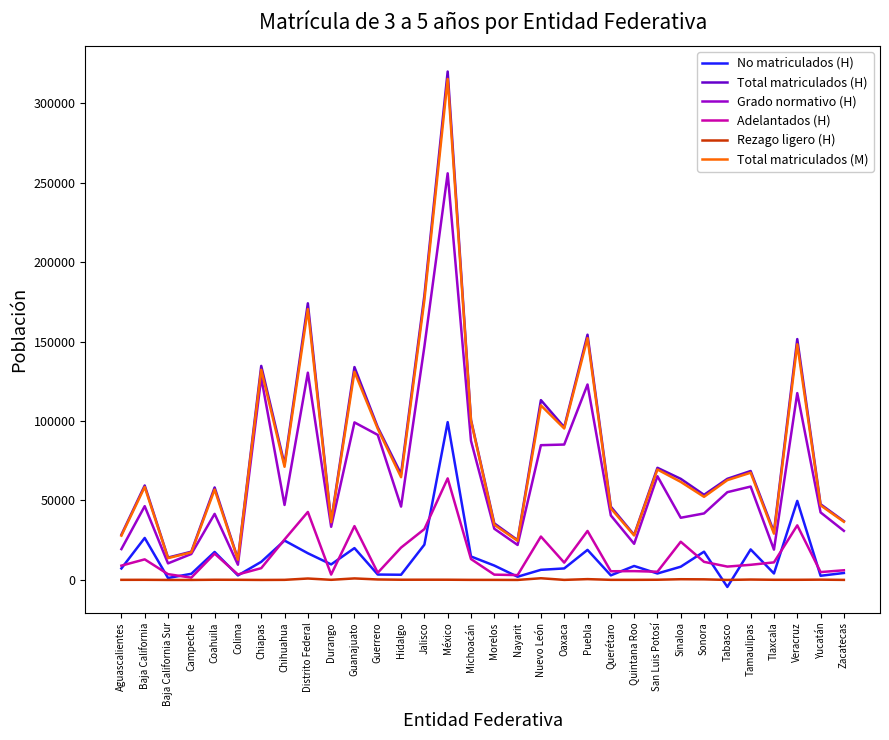

At which category does the chart reach its peak across all series?

México